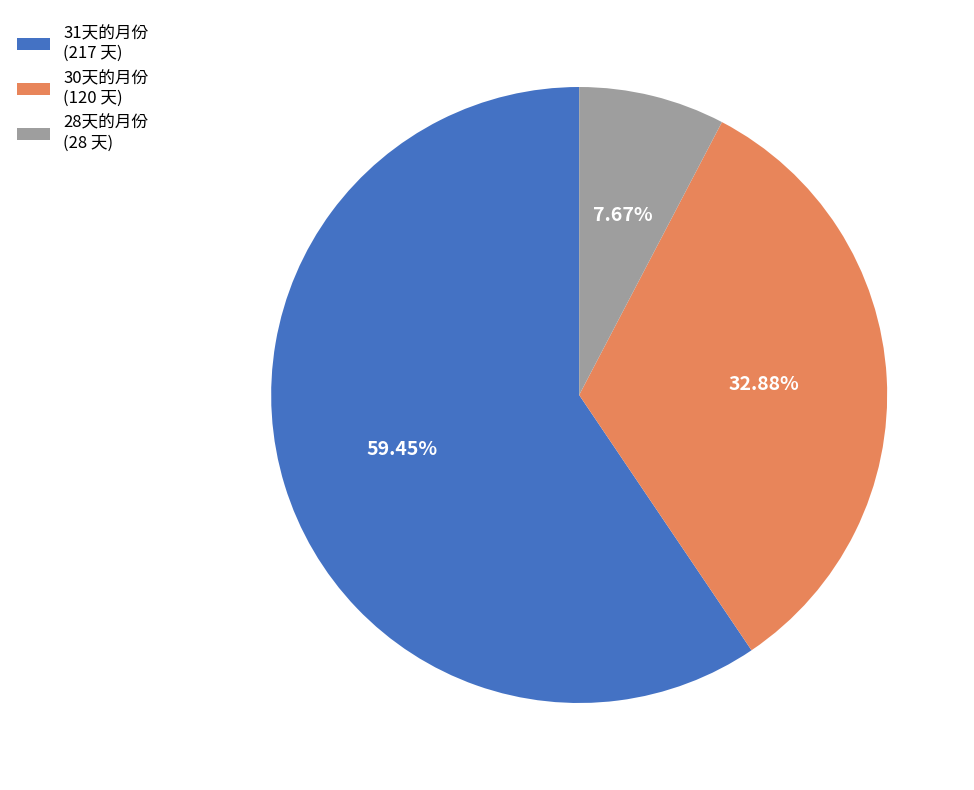

Combined, do 28天的月份 (28 天) and 30天的月份 (120 天) account for over 50%?

No